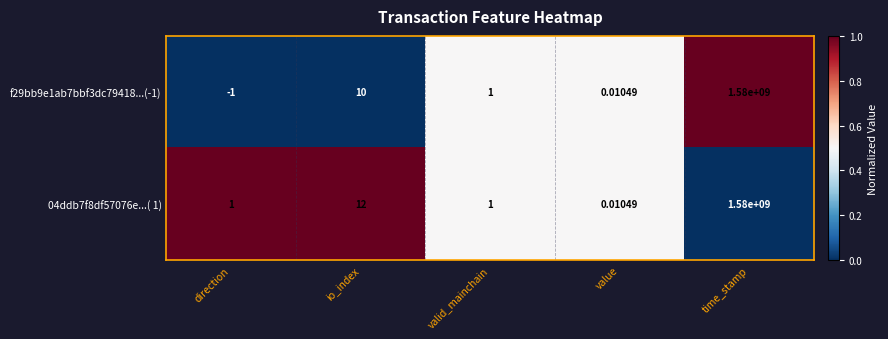

True or false: f29bb9e1ab7bbf3dc79418...(-1) has a value of -0.5 at direction.

False